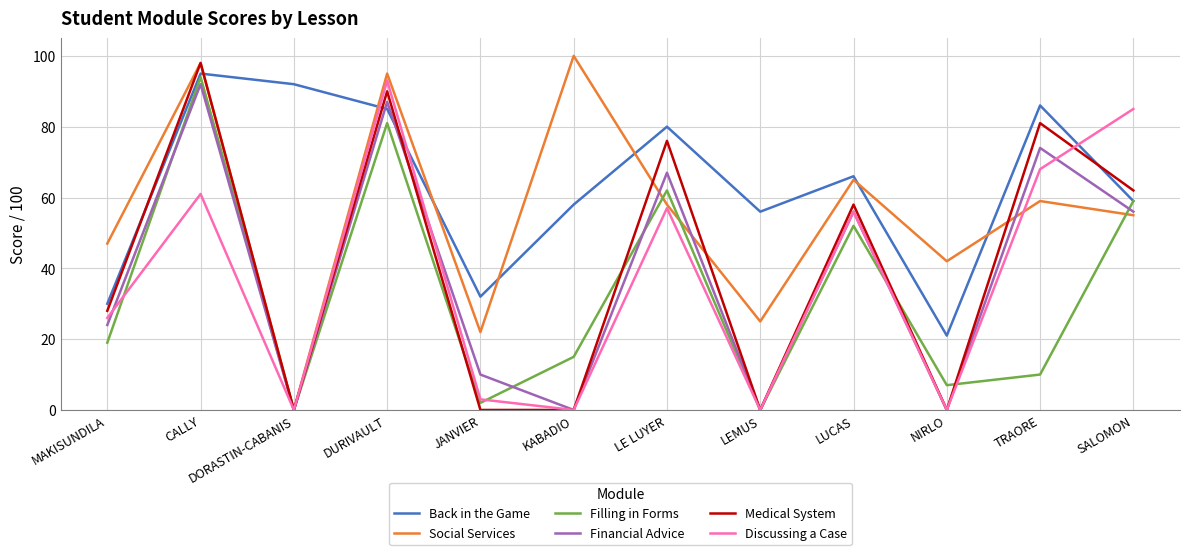

What is the greatest value displayed?

100